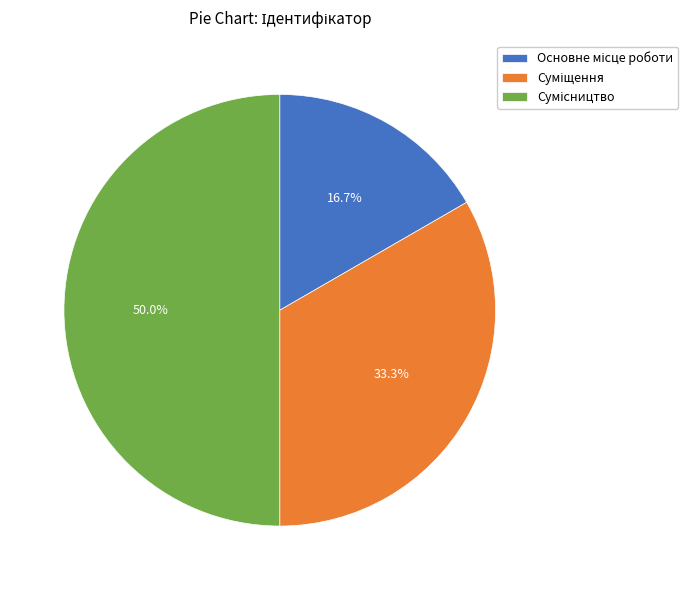

True or false: Суміщення accounts for 41% of the total.

False